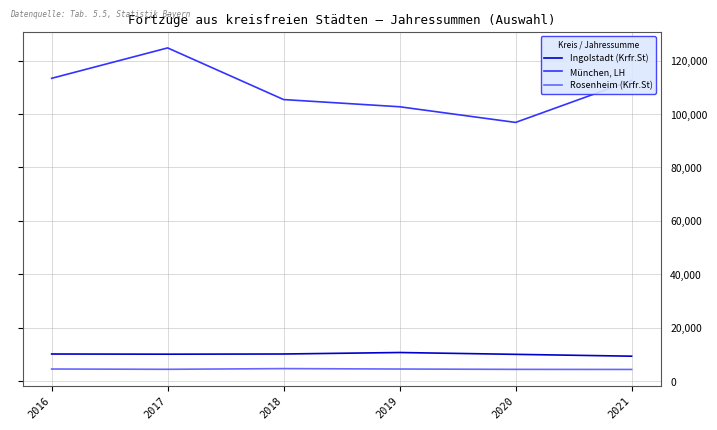

Rank the series by their maximum value, from highest to lowest.

München, LH, Ingolstadt (Krfr.St), Rosenheim (Krfr.St)